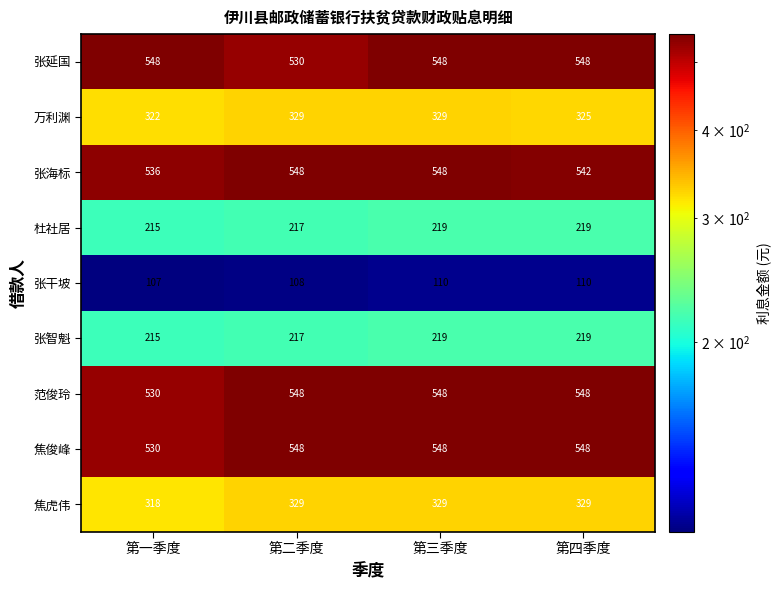

True or false: 张延国 has a value of 548 at 第一季度.

True